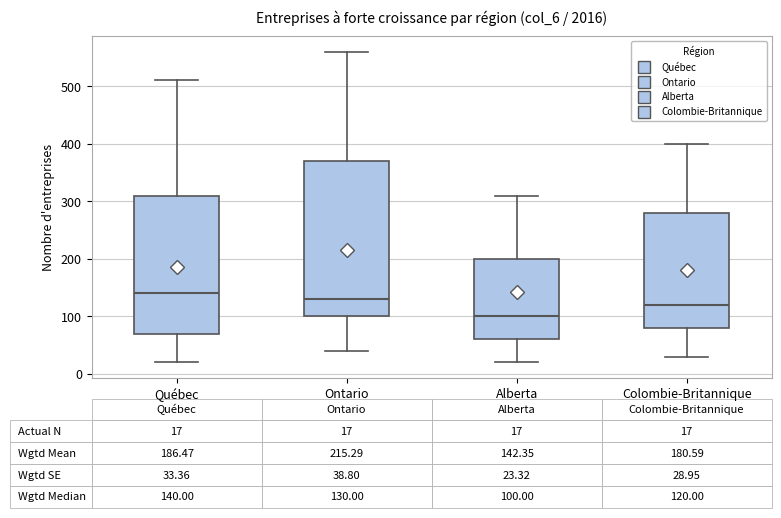

Which box's median line is the highest?

Québec